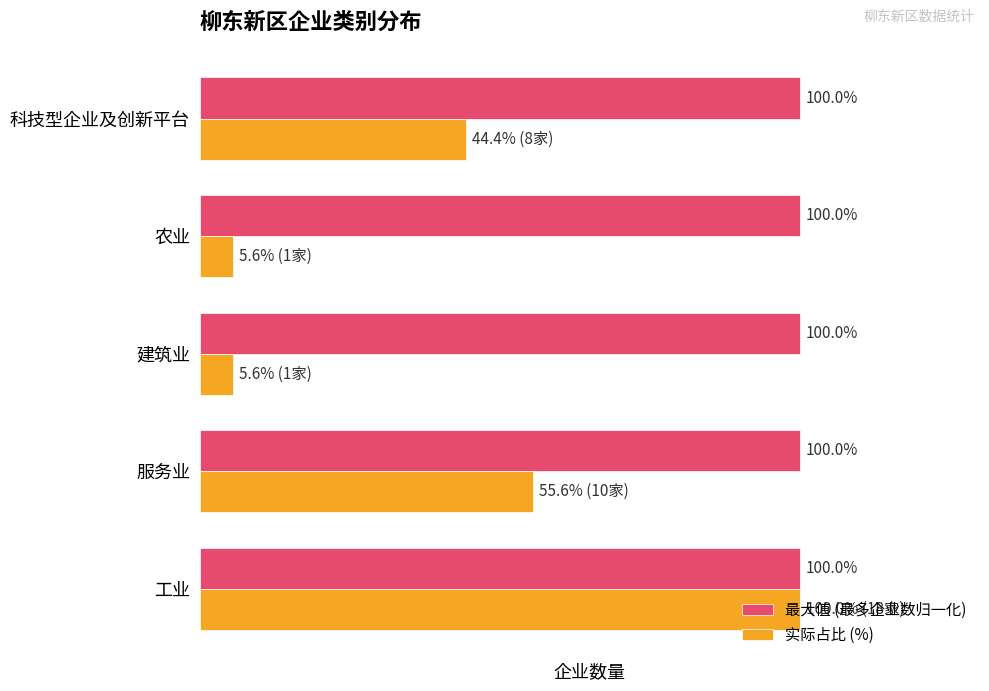

Which series has the widest spread of values?

实际占比 (%)